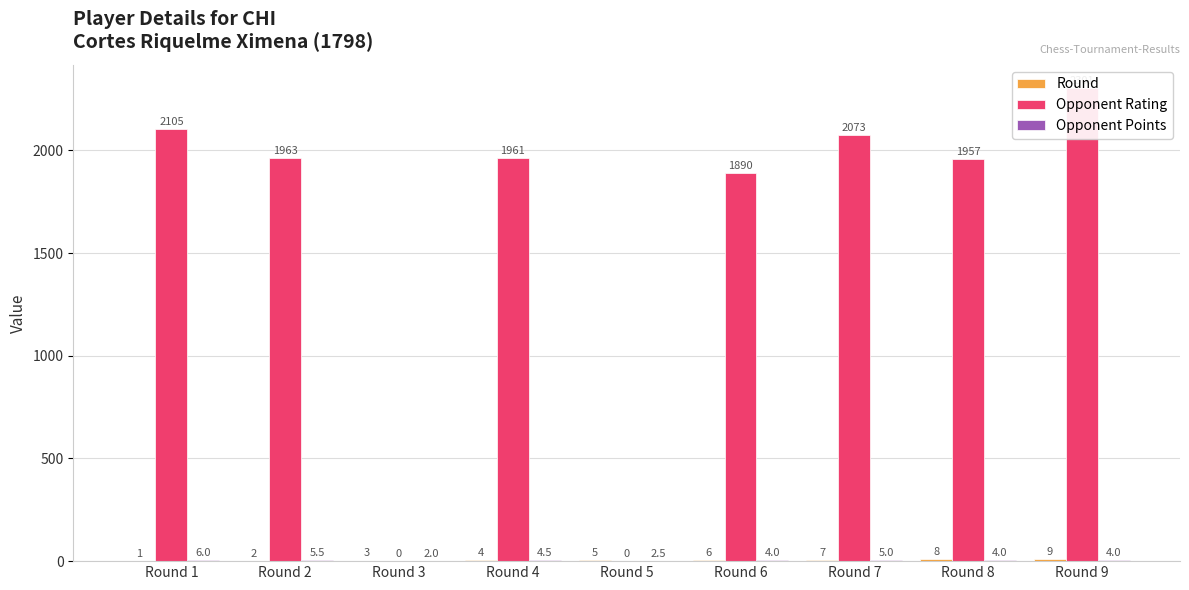

Rank the categories by Opponent Points value from highest to lowest.

Round 1, Round 2, Round 7, Round 4, Round 6, Round 8, Round 9, Round 5, Round 3